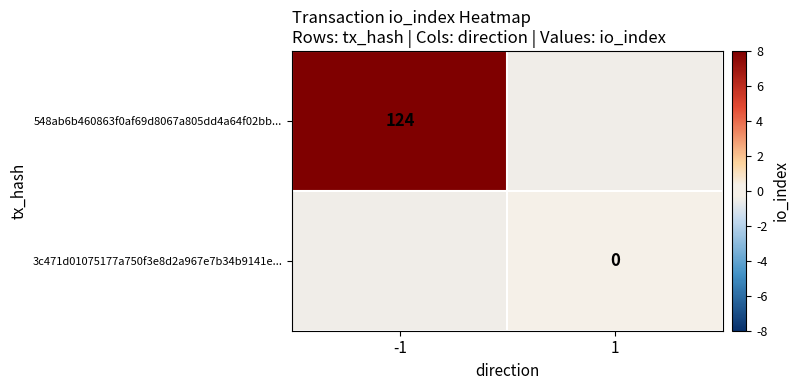

The value of 548ab6b460863f0af69d8067a805dd4a64f02bb... at -1 is 124. True or false?

True